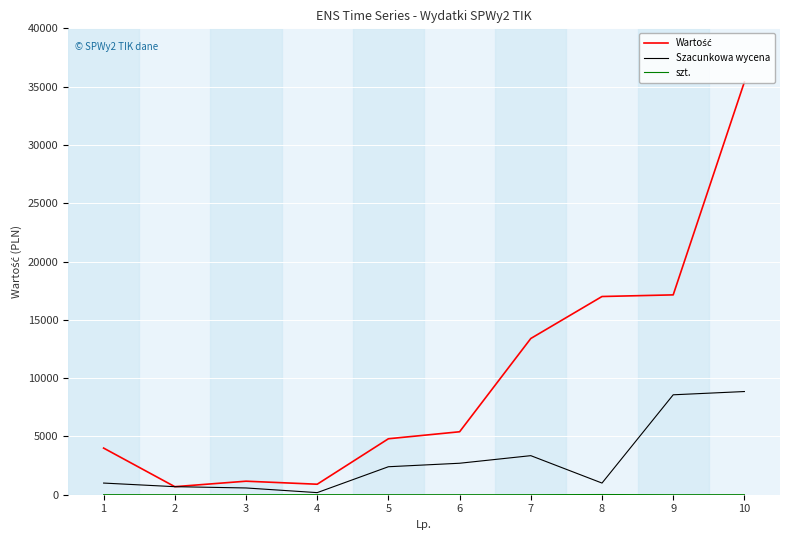

At which category is the sum across all series the highest?

10